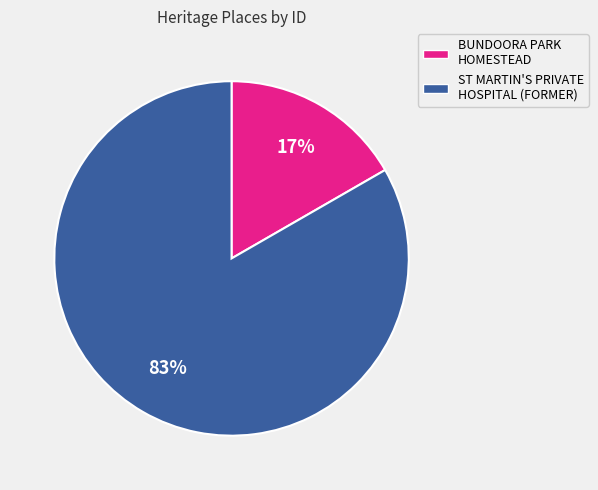

Which slice is the smallest?

BUNDOORA PARK HOMESTEAD